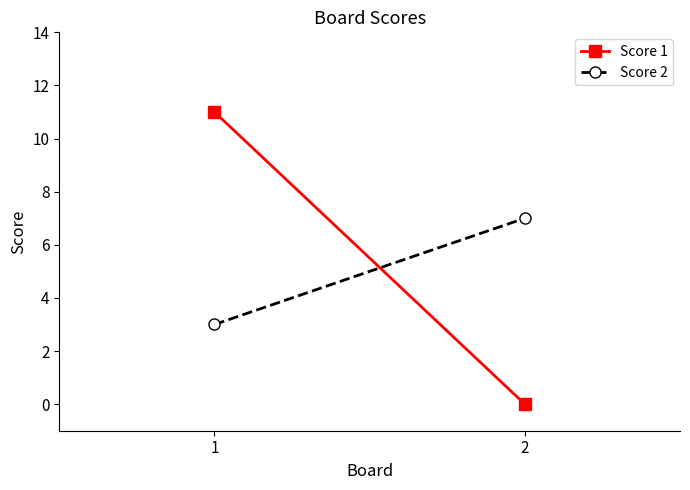

Which label corresponds to the largest value in the chart?

1